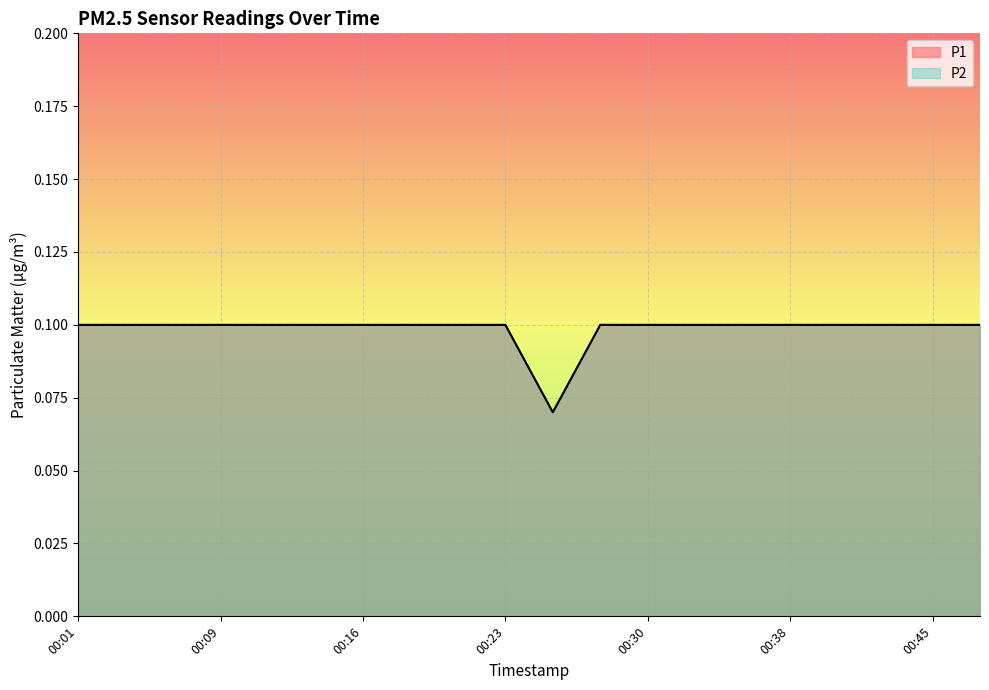

What is the minimum value for P2?

0.1